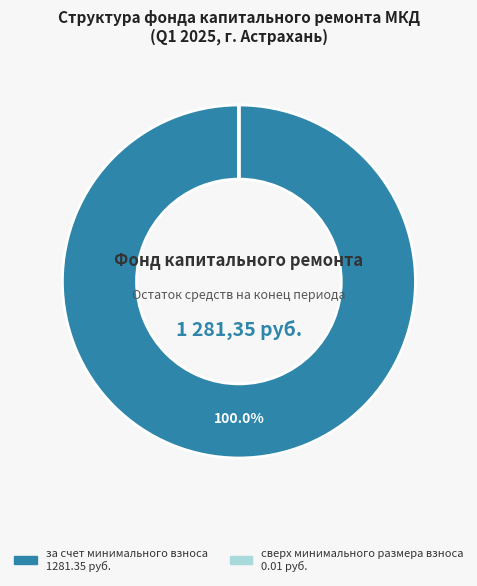

To the nearest percent, what is the average slice percentage?

50%